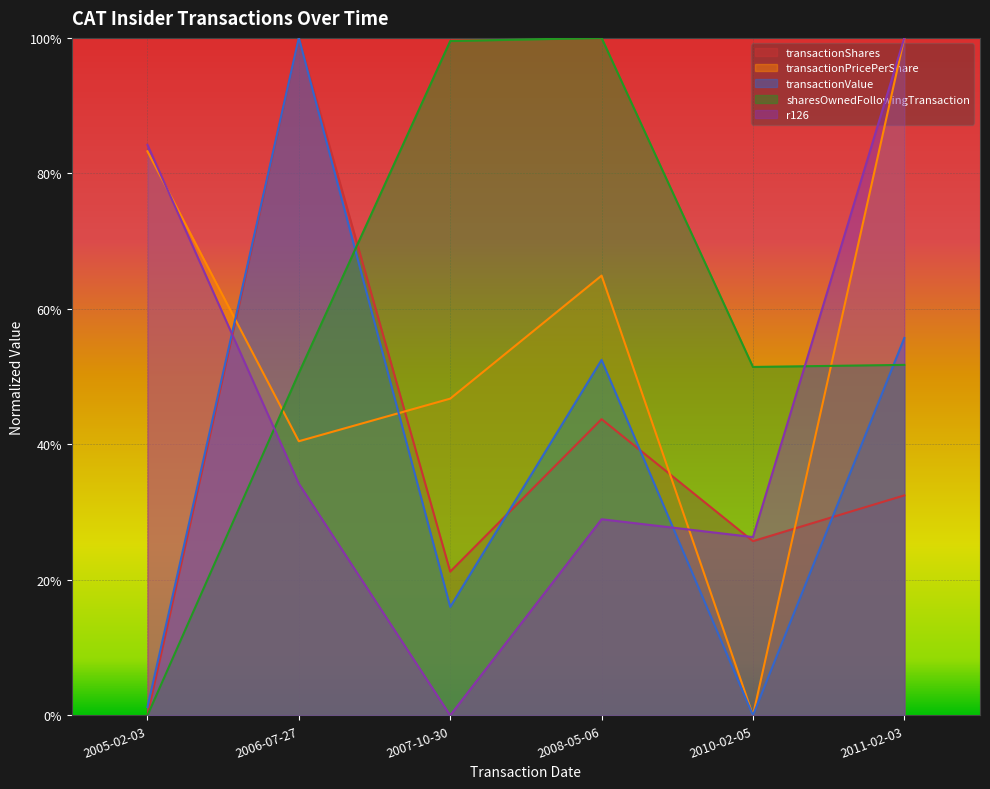

What is the sum of the r126 values at 2005-02-03 and 2011-02-03?

1.8